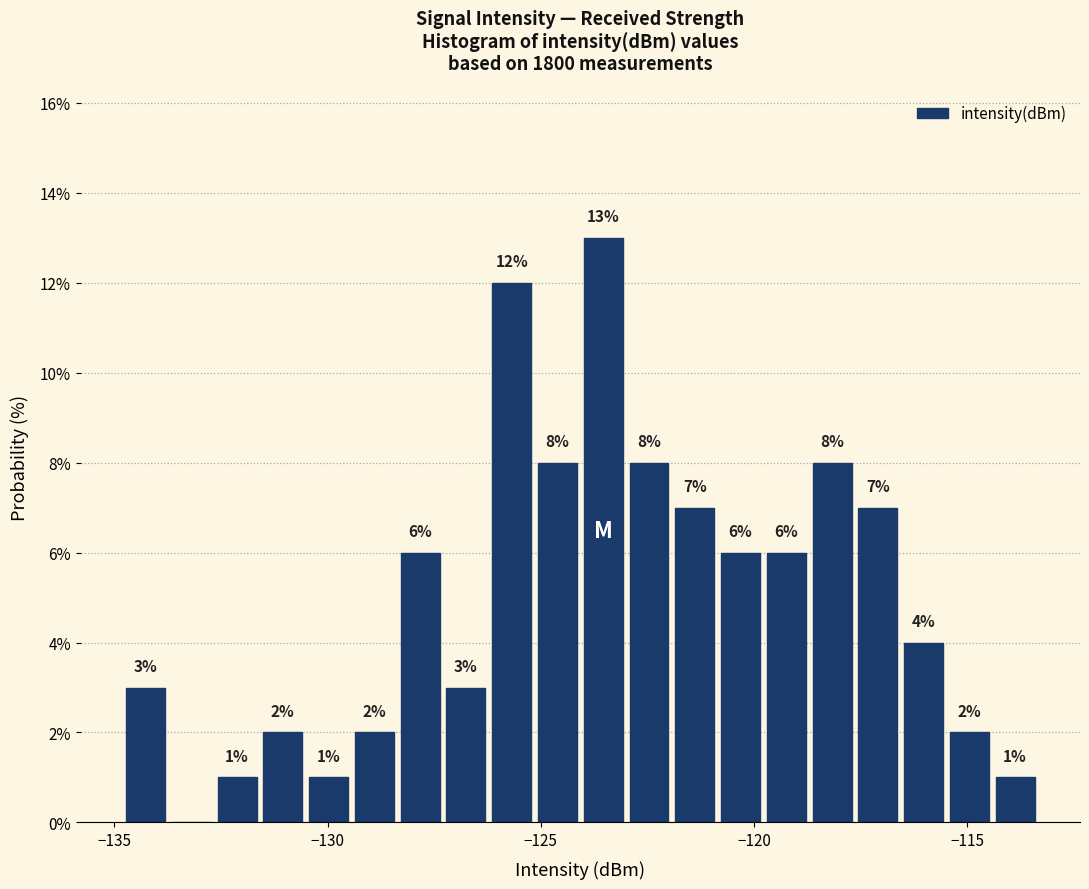

Around what value on the x-axis is the tallest bar? Give the approximate position of its centre, as read against the axis.

-123.5